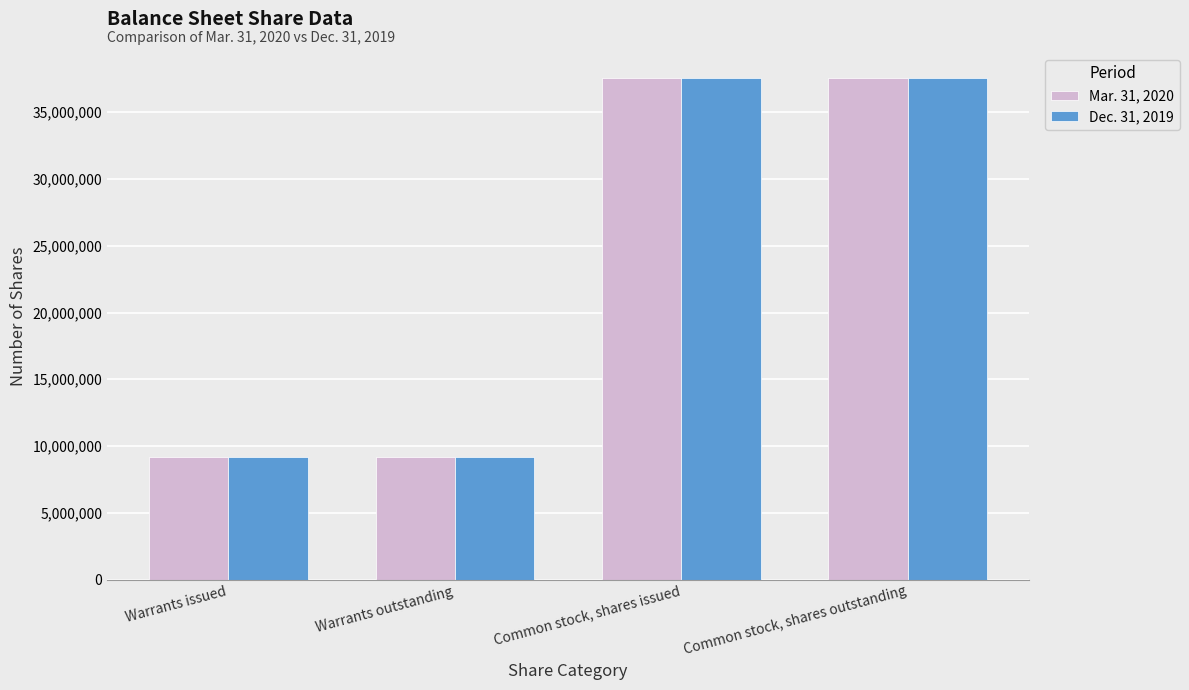

Which series changed the most between Warrants outstanding and Common stock, shares outstanding?

Mar. 31, 2020